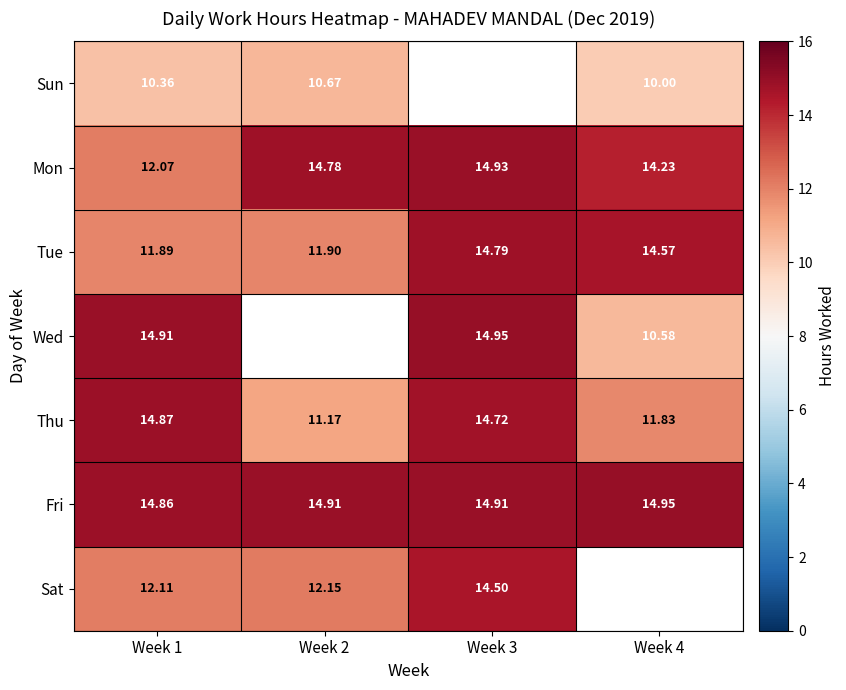

What is the smallest value displayed?

10.0